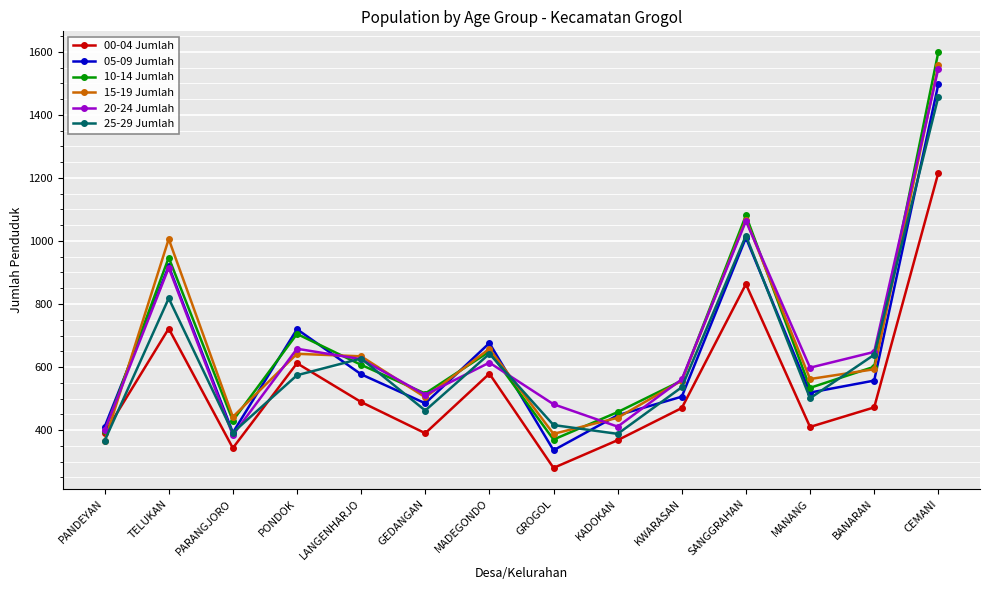

Which category has the highest value across all series?

CEMANI